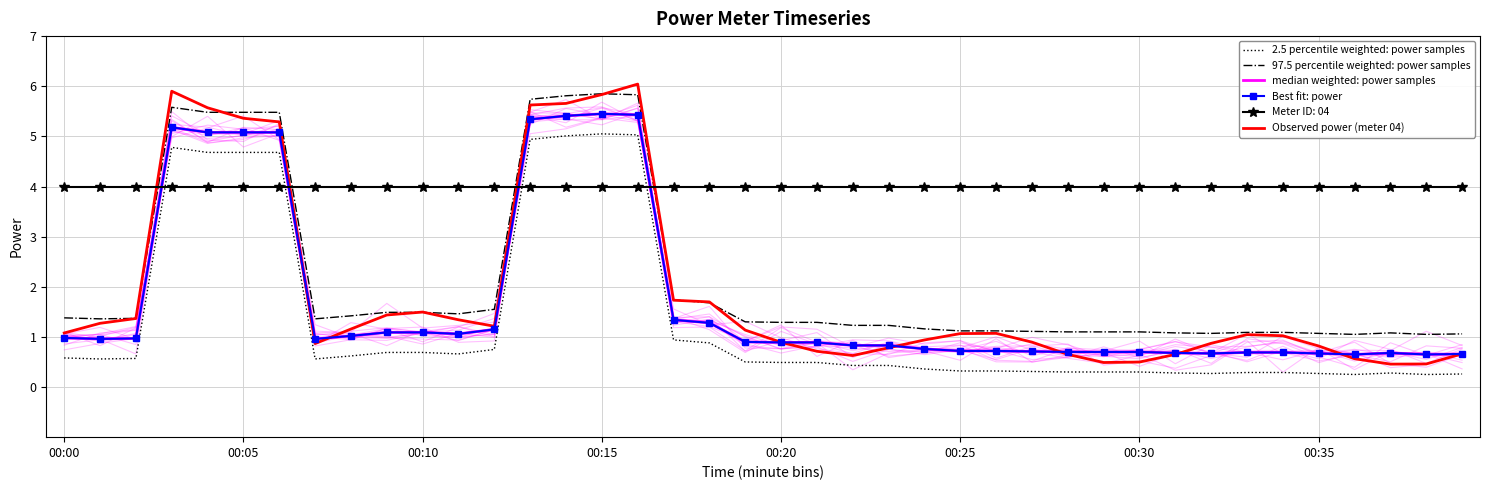

Where is 2.5 percentile weighted: power samples nearest to the value 2?

17